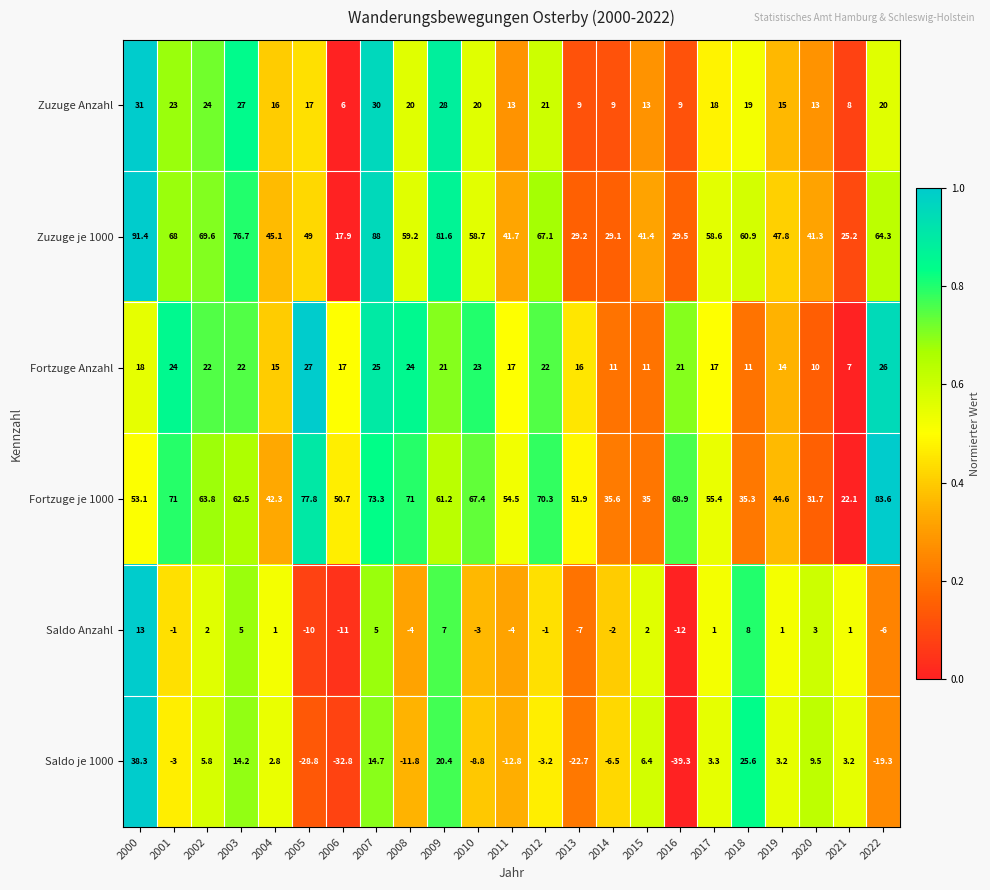

What value does the Zuzuge je 1000 series have at 2009?

81.6